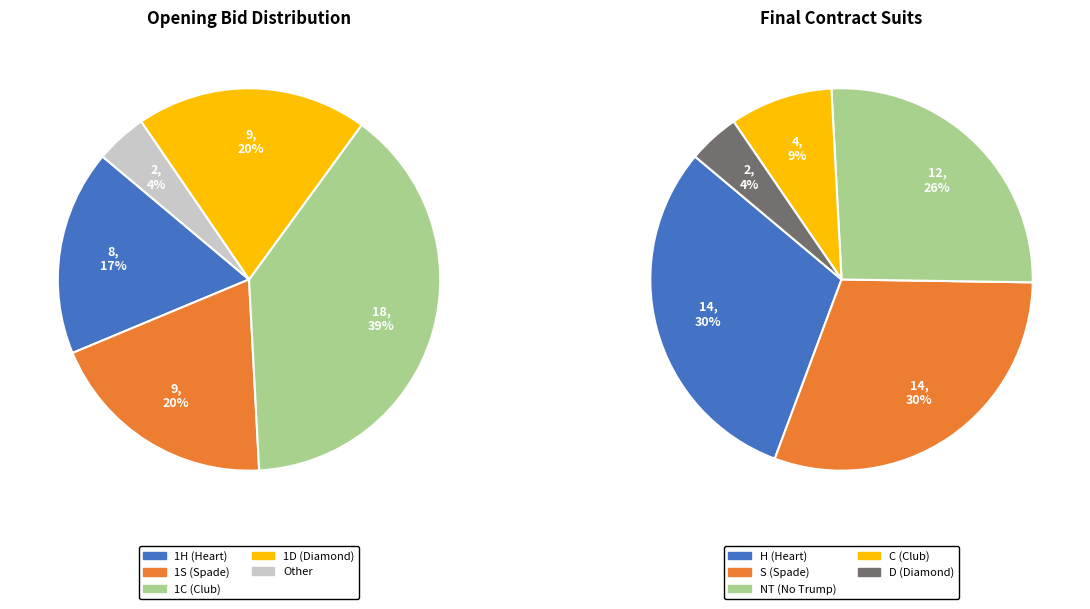

Is 1H the majority of the pie?

No